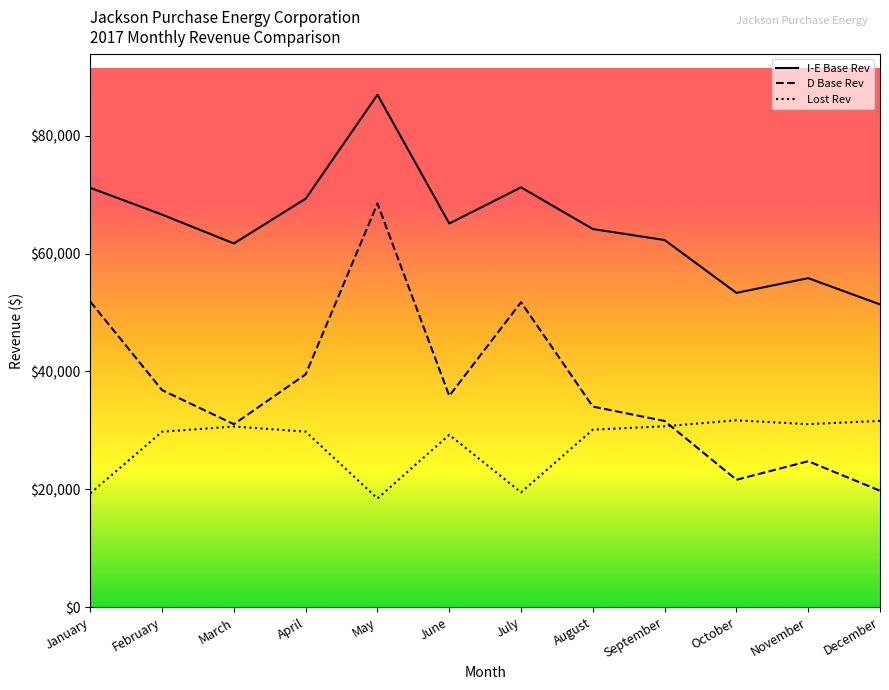

The value of Lost Rev at December is 31614.1. True or false?

True